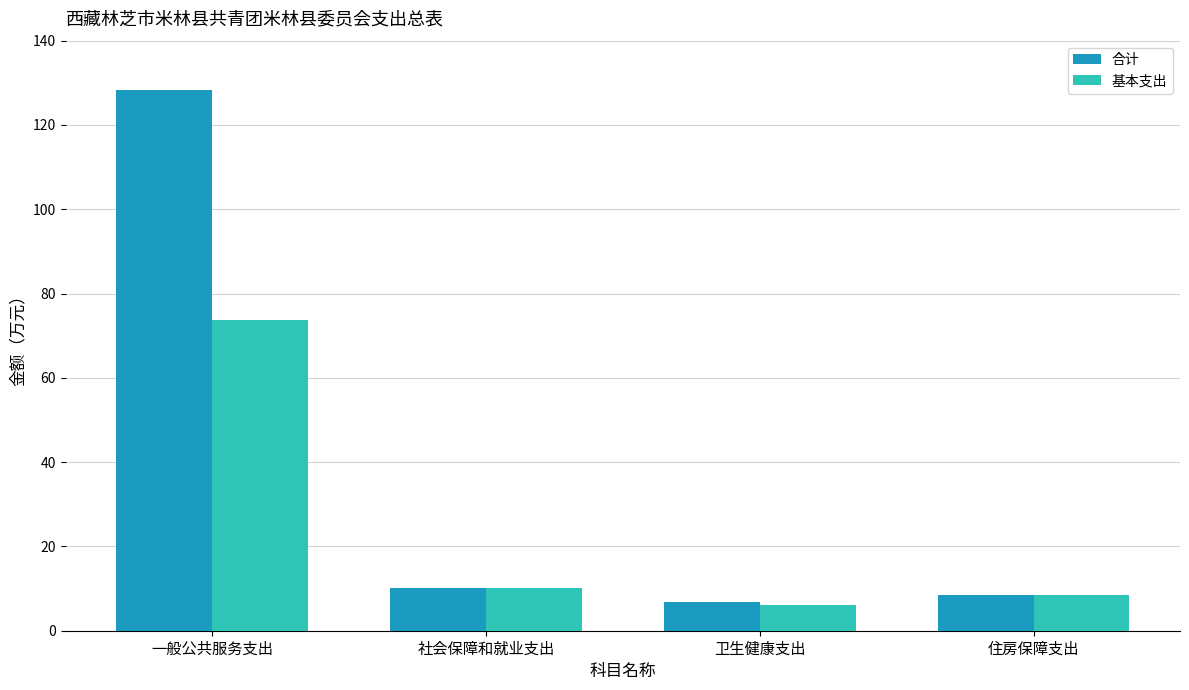

Which series has the largest range (max minus min)?

合计